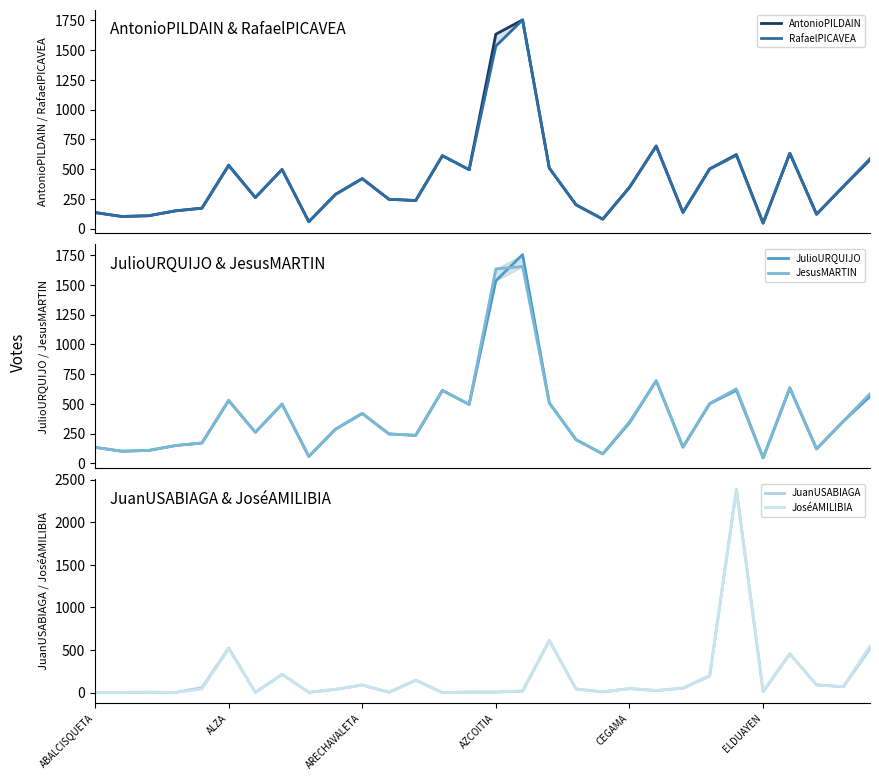

Between which two adjacent categories do RafaelPICAVEA and AntonioPILDAIN first intersect?

26 and 27